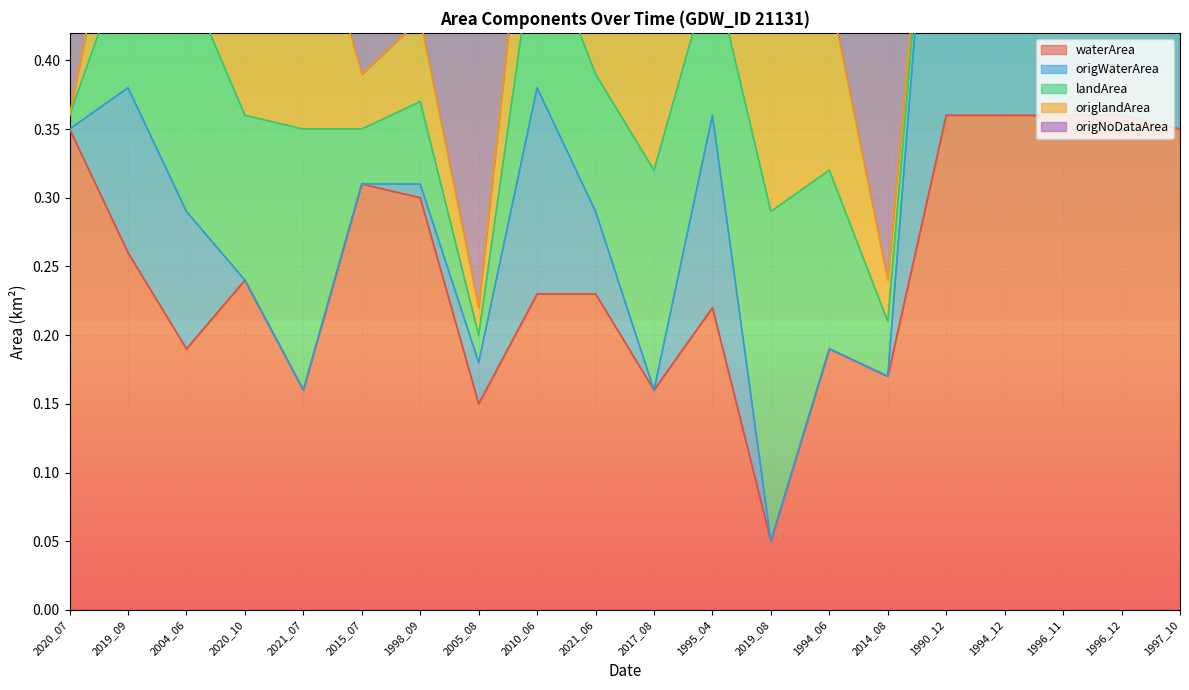

At which label does waterArea reach its minimum?

2019_08